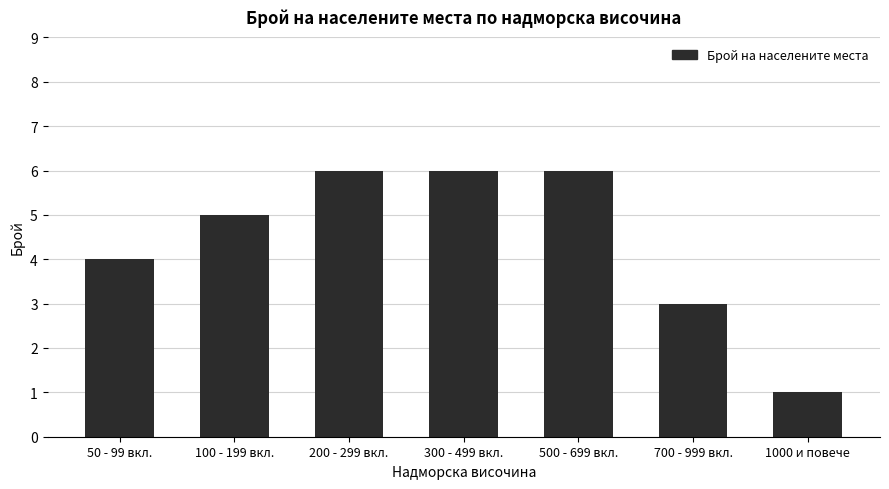

At which label is the value closest to 3?

700 - 999 вкл.